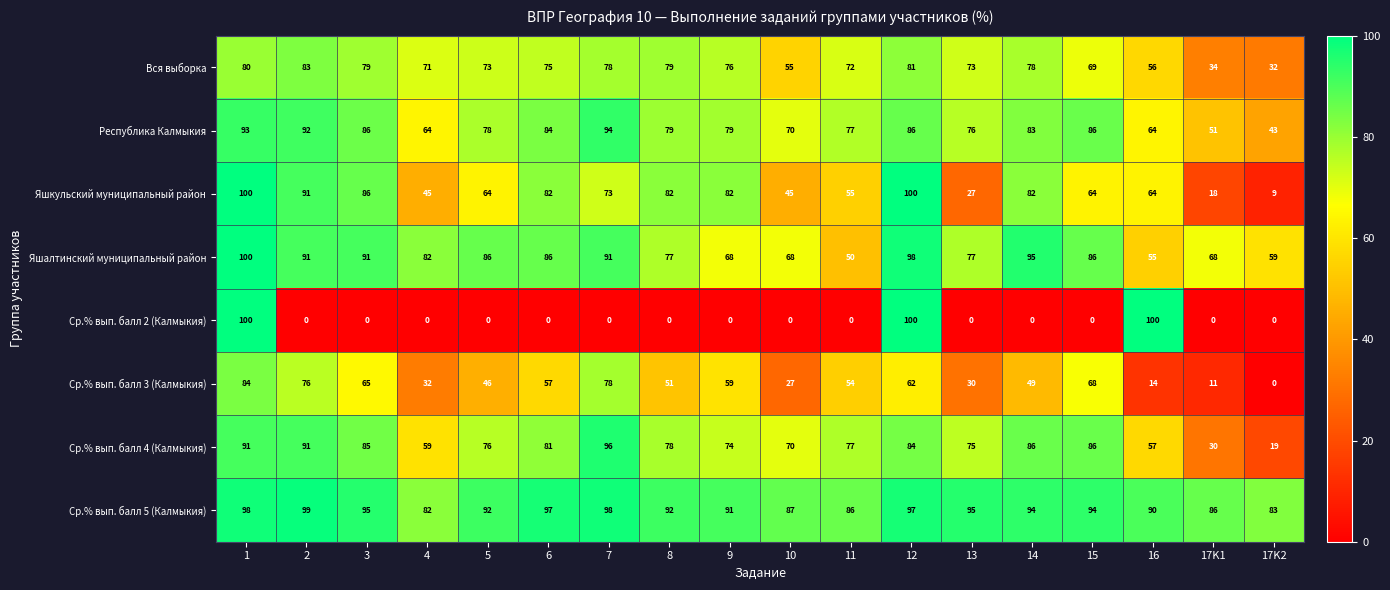

What is the average value of the Вся выборка series?

69